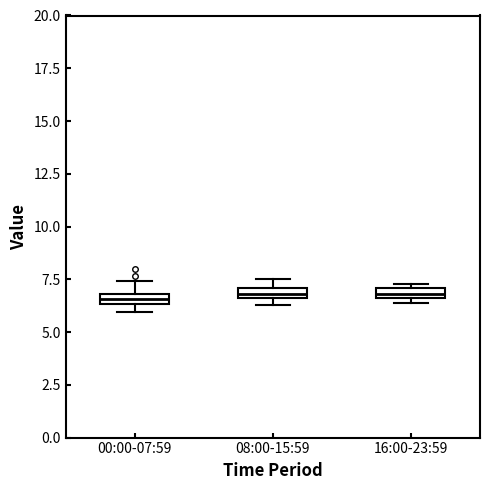

Where is the lower edge of the box for 00:00-07:59 on the y-axis? The values are not printed on the chart, so give them approximately, as read against the axis.

6.5